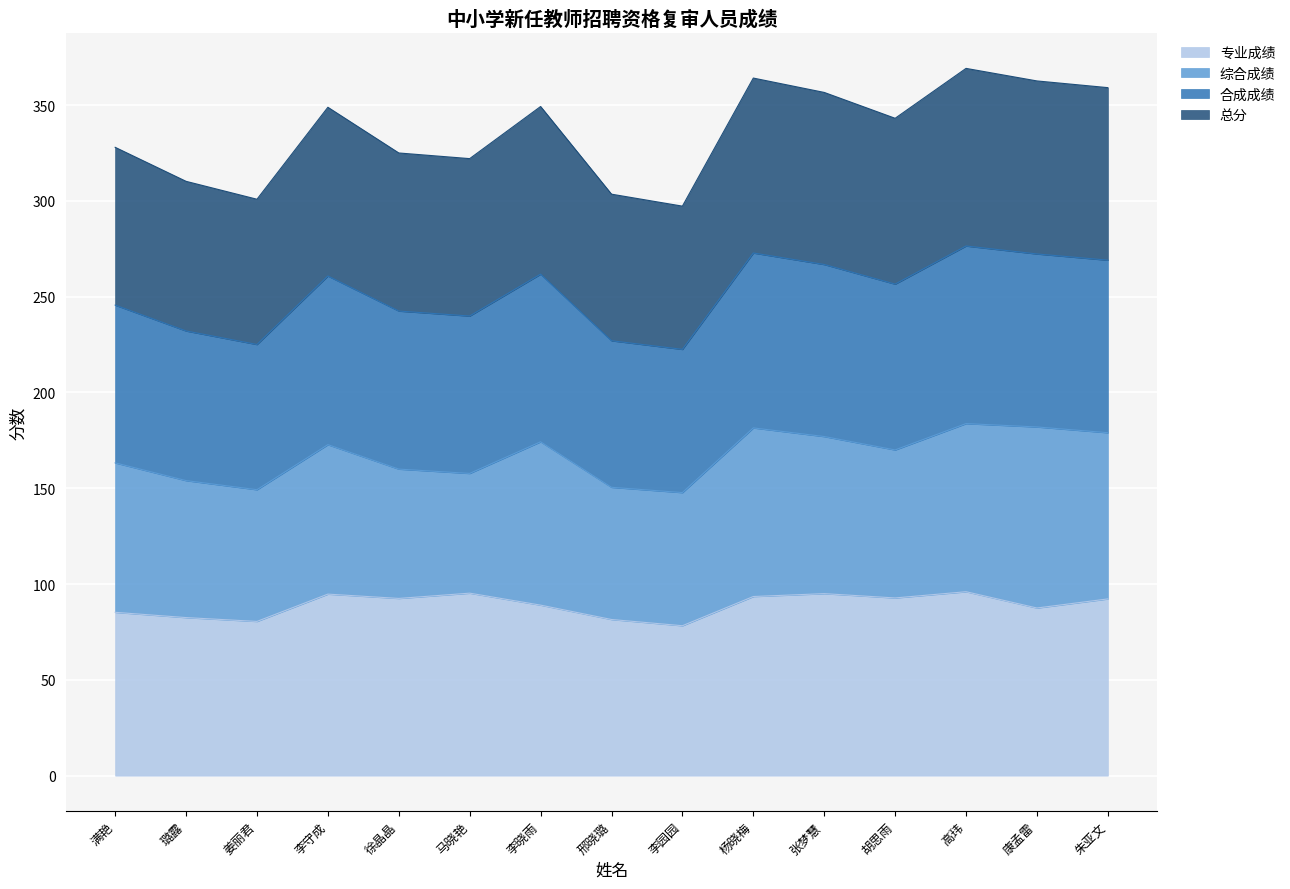

In 专业成绩, how many points are higher than both neighbors (excluding endpoints)?

4